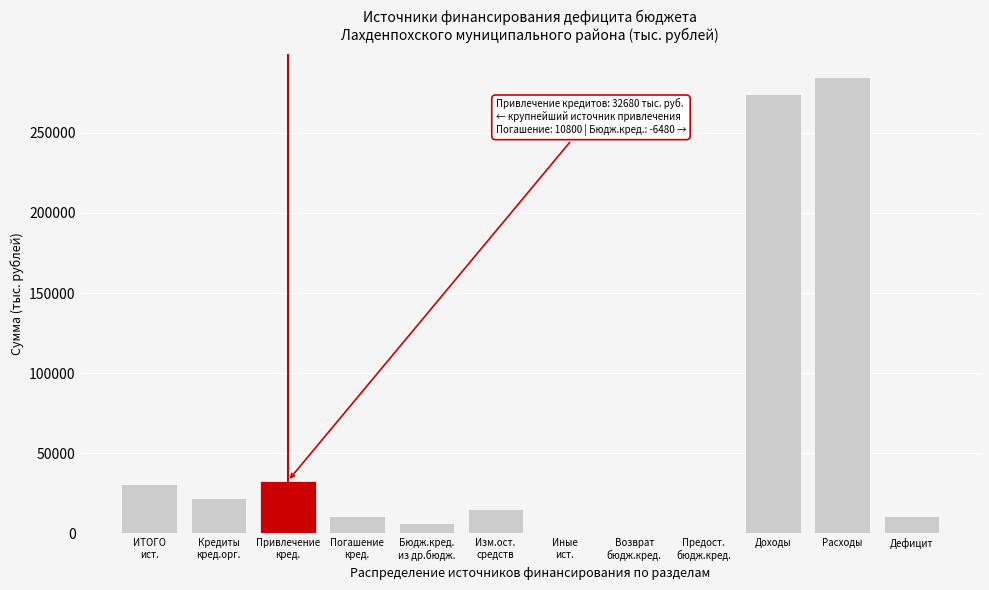

What is the greatest value displayed?

285060